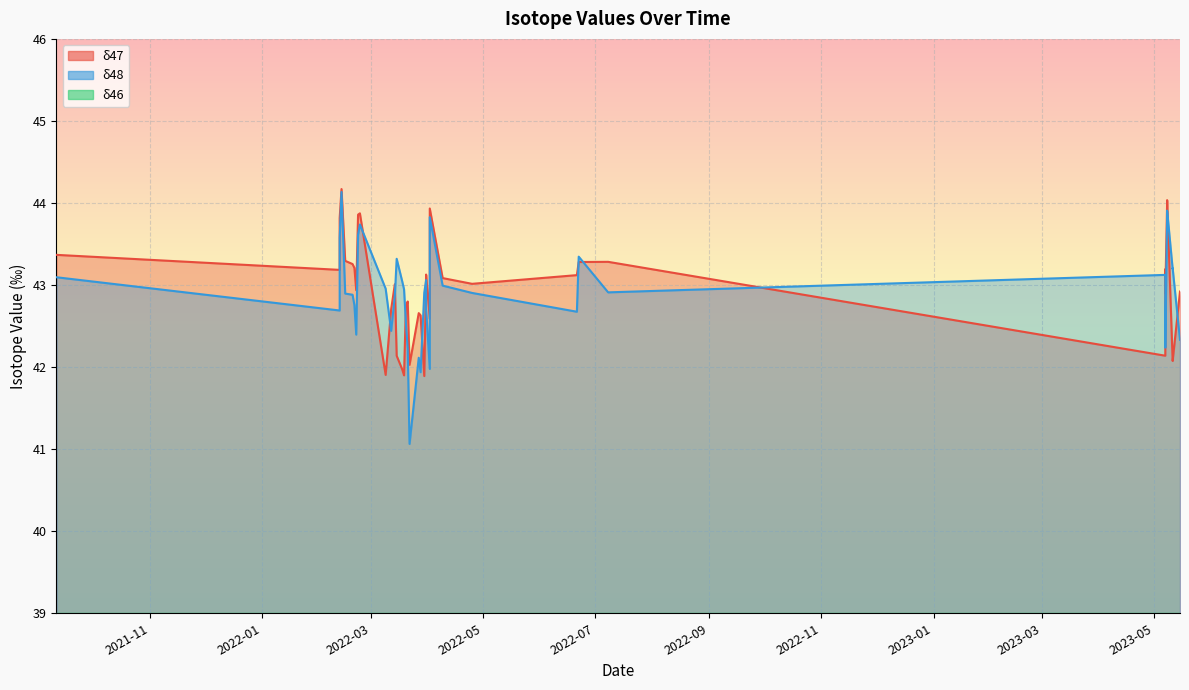

What is the difference between the maximum and minimum values in the δ48 series?

3.1